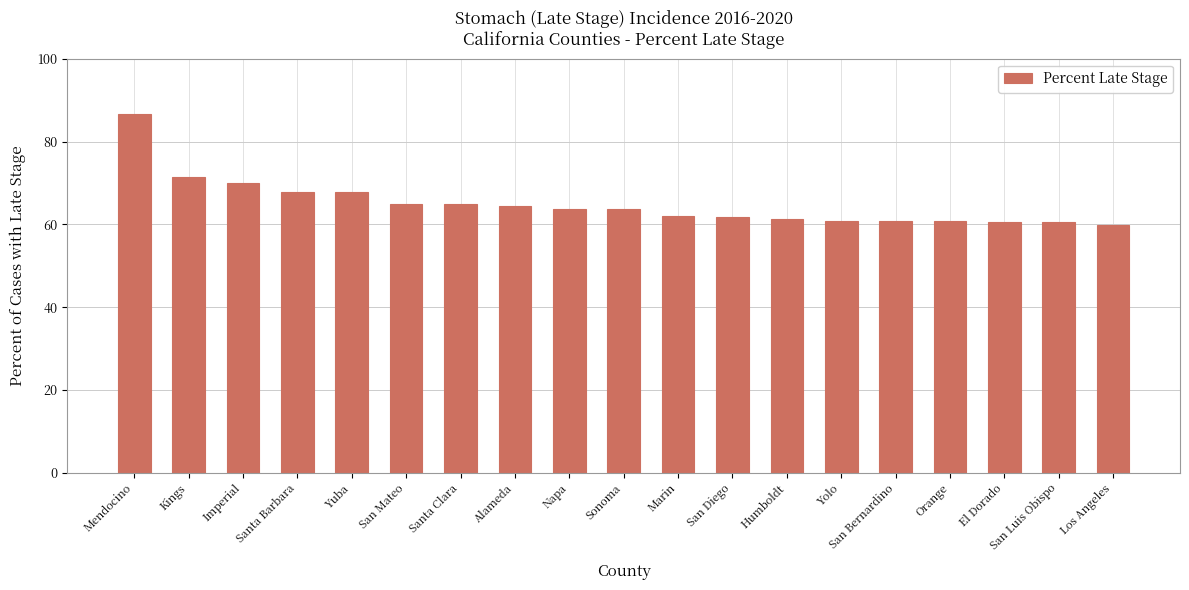

Which label corresponds to the largest value in the chart?

Mendocino